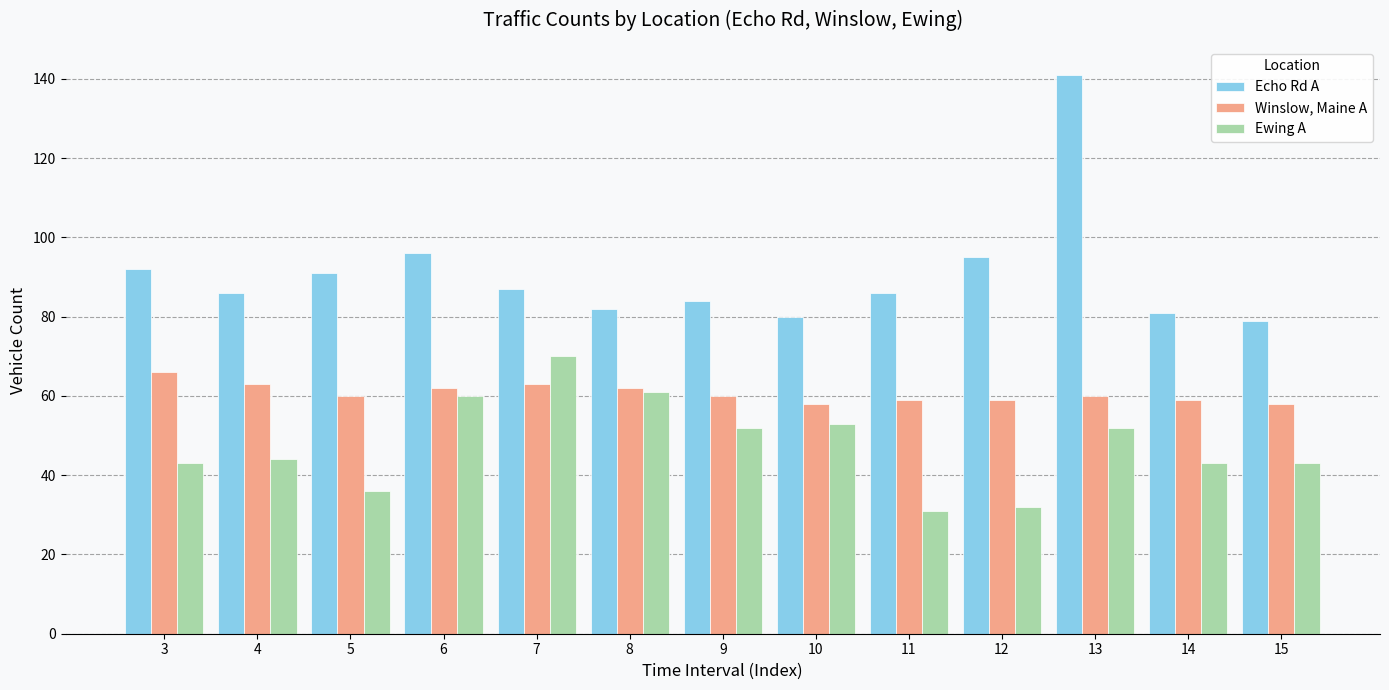

The Ewing A series shows 52 at 13. True or false?

True